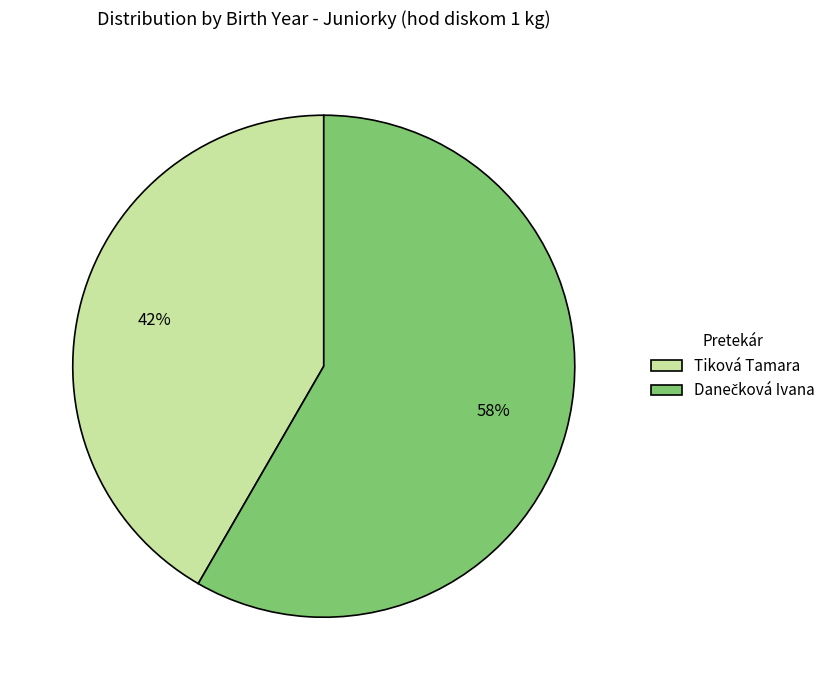

True or false: Tiková Tamara accounts for 42% of the total.

True